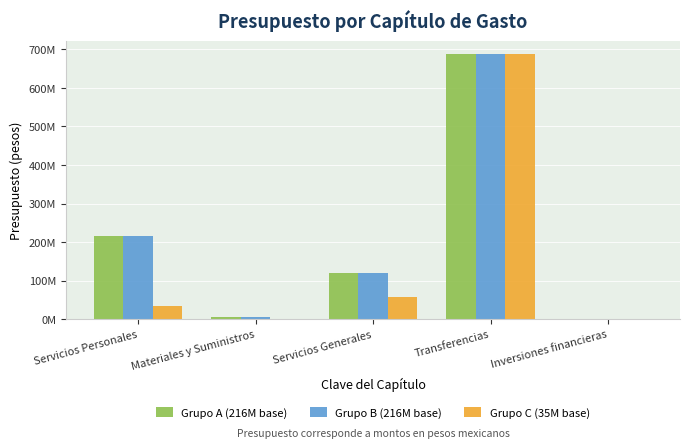

Are the bars grouped side by side (vs. stacked)?

Yes